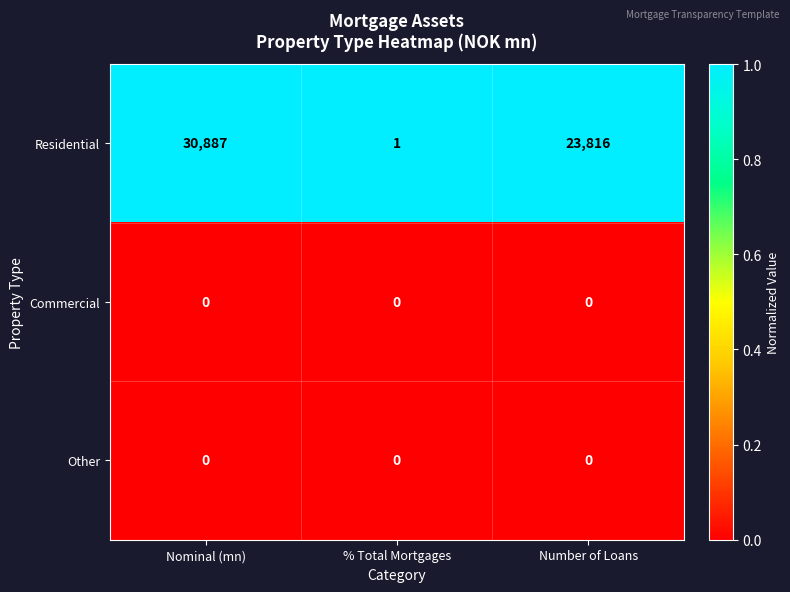

Reading right to left, transcribe all the data shown in this chart.

Residential: 23816	1	30887
Commercial: 0	0	0
Other: 0	0	0